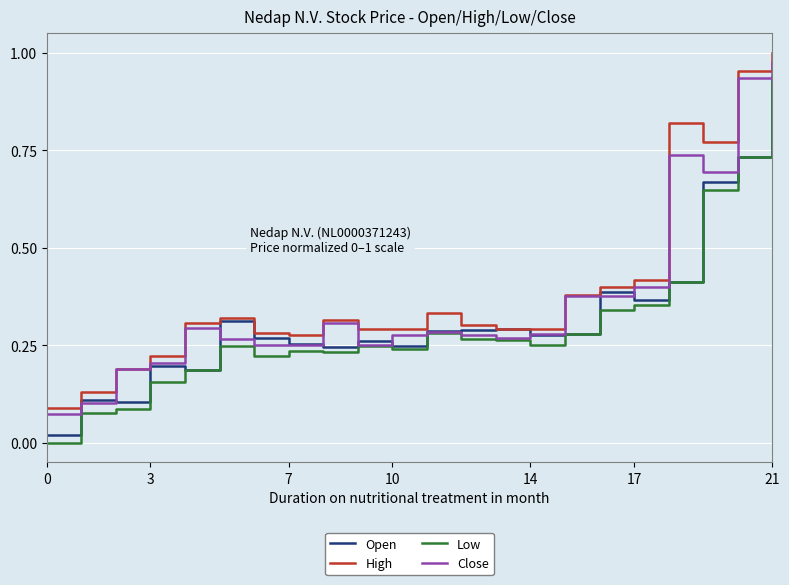

True or false: Low and High intersect in this chart.

False